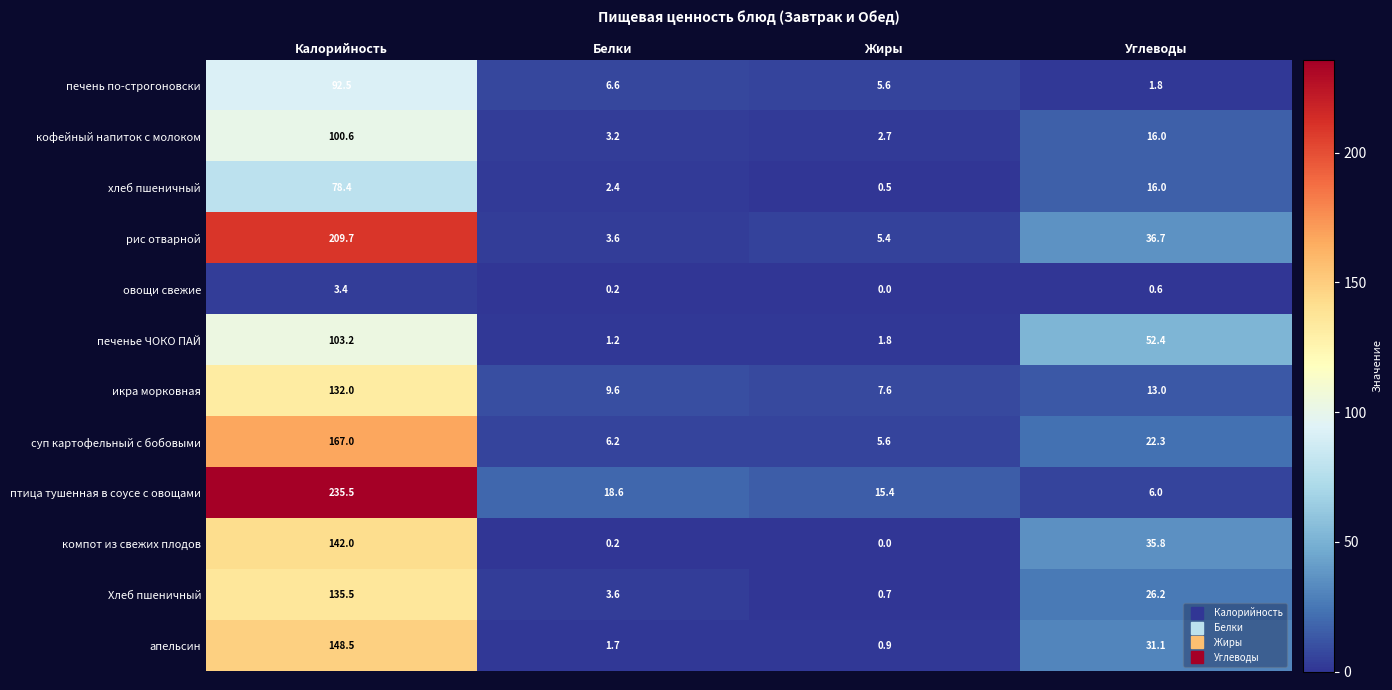

What is the highest value of the рис отварной series?

209.7